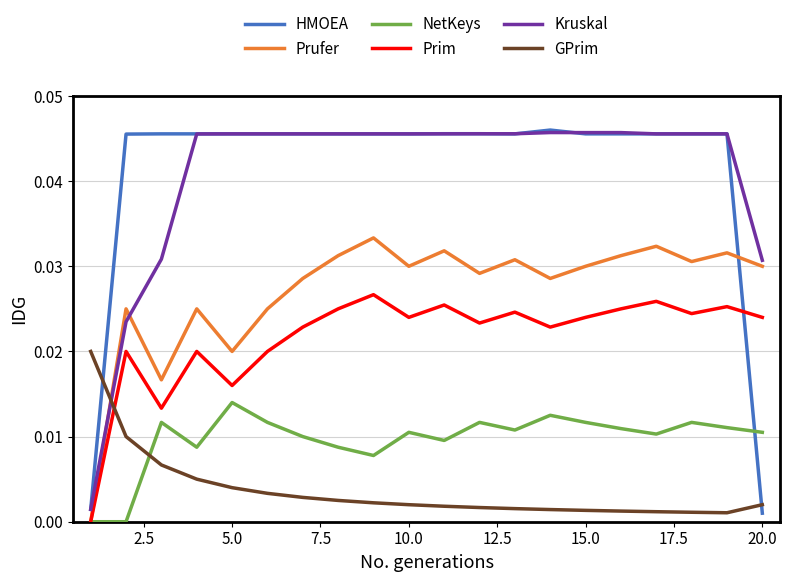

True or false: HMOEA and NetKeys cross at least once.

True